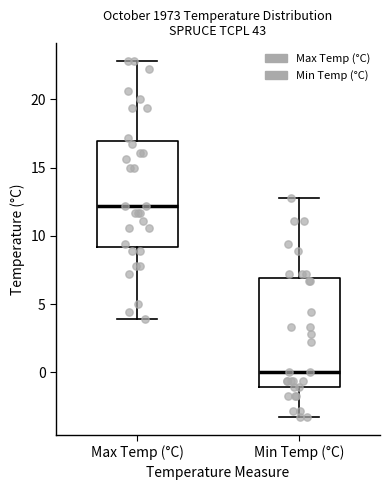

Reading left to right, read every box against the y-axis: the position of its median line, the range the box covers, and the ends of its whiskers. The values are not printed on the chart, so give them approximately, as read against the axis.

Max Temp (°C): median 12.0, box 9.0 to 17.0, whiskers 4.0 to 23.0
Min Temp (°C): median 0.0, box -1.0 to 7.0, whiskers -3.5 to 13.0